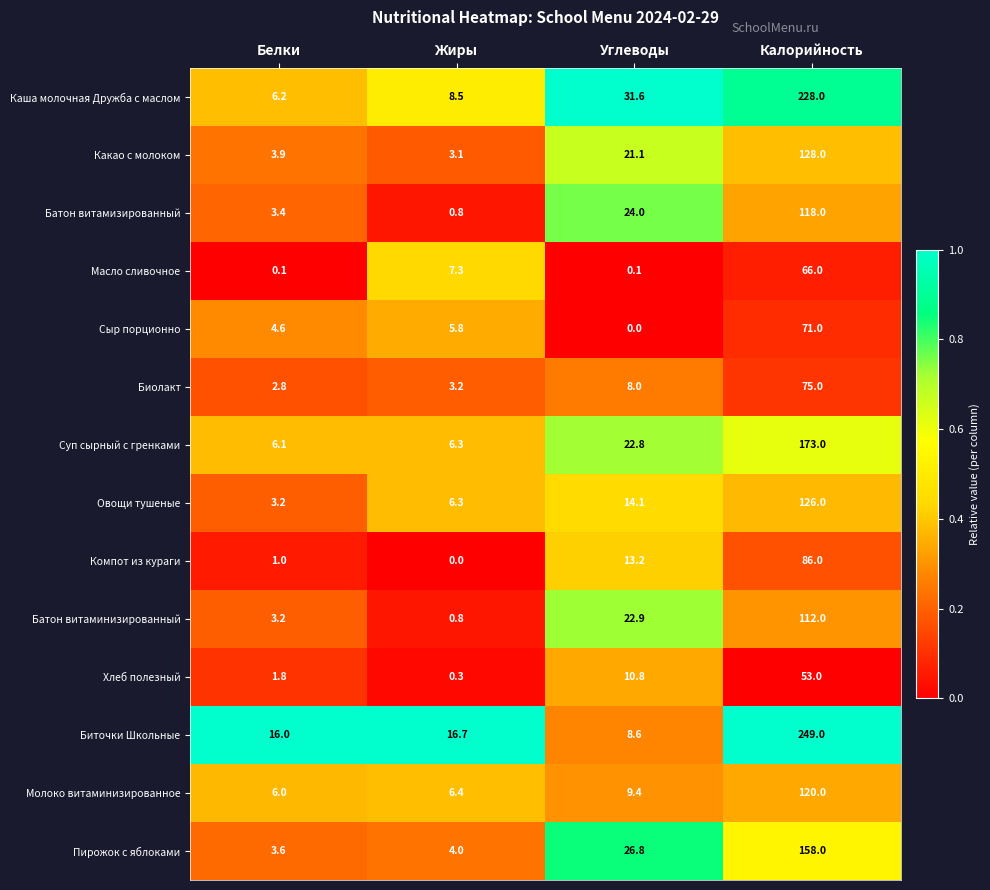

What is the spread (max minus min) of values at Белки?

15.9